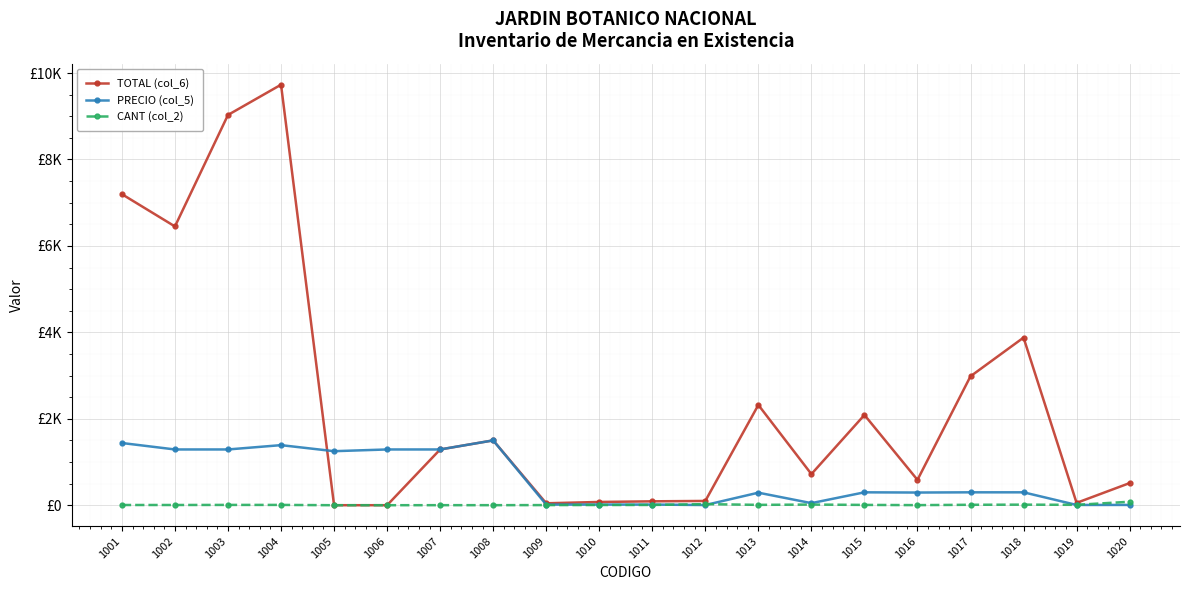

Which category has the highest value in the PRECIO (col_5) series?

1008